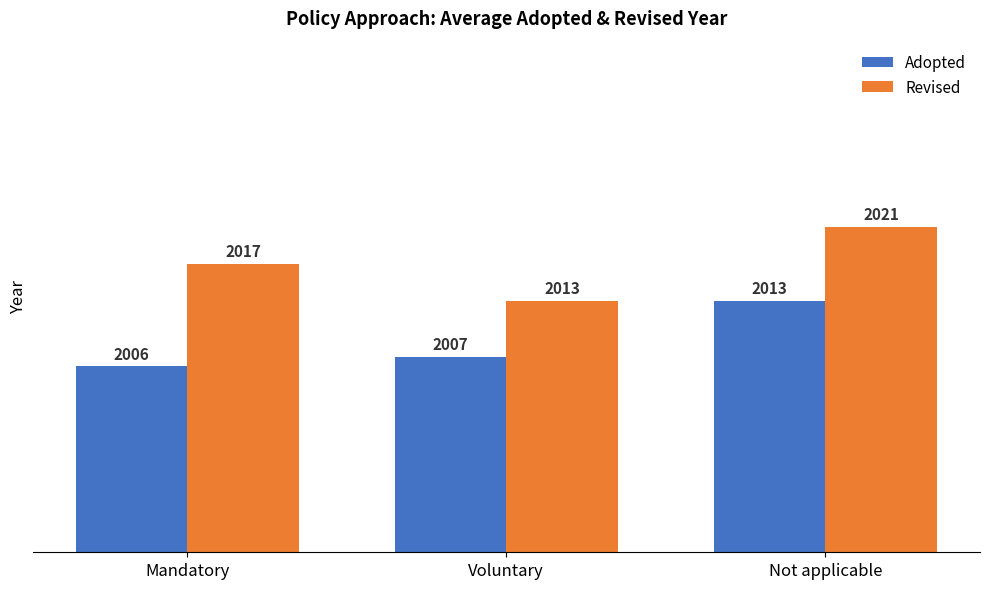

Are the bars horizontal?

No